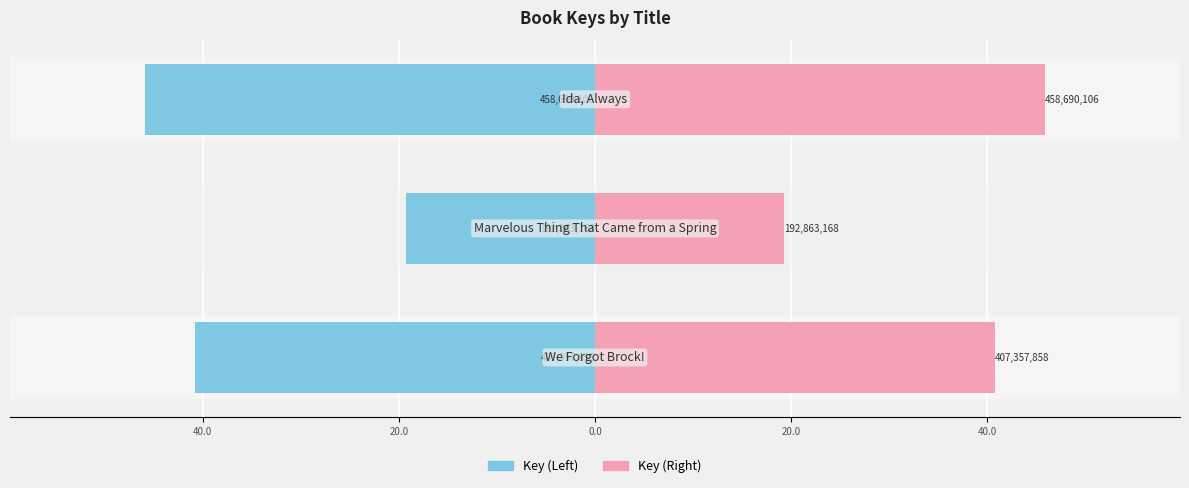

Which series has the largest total across all categories?

Key (Right)